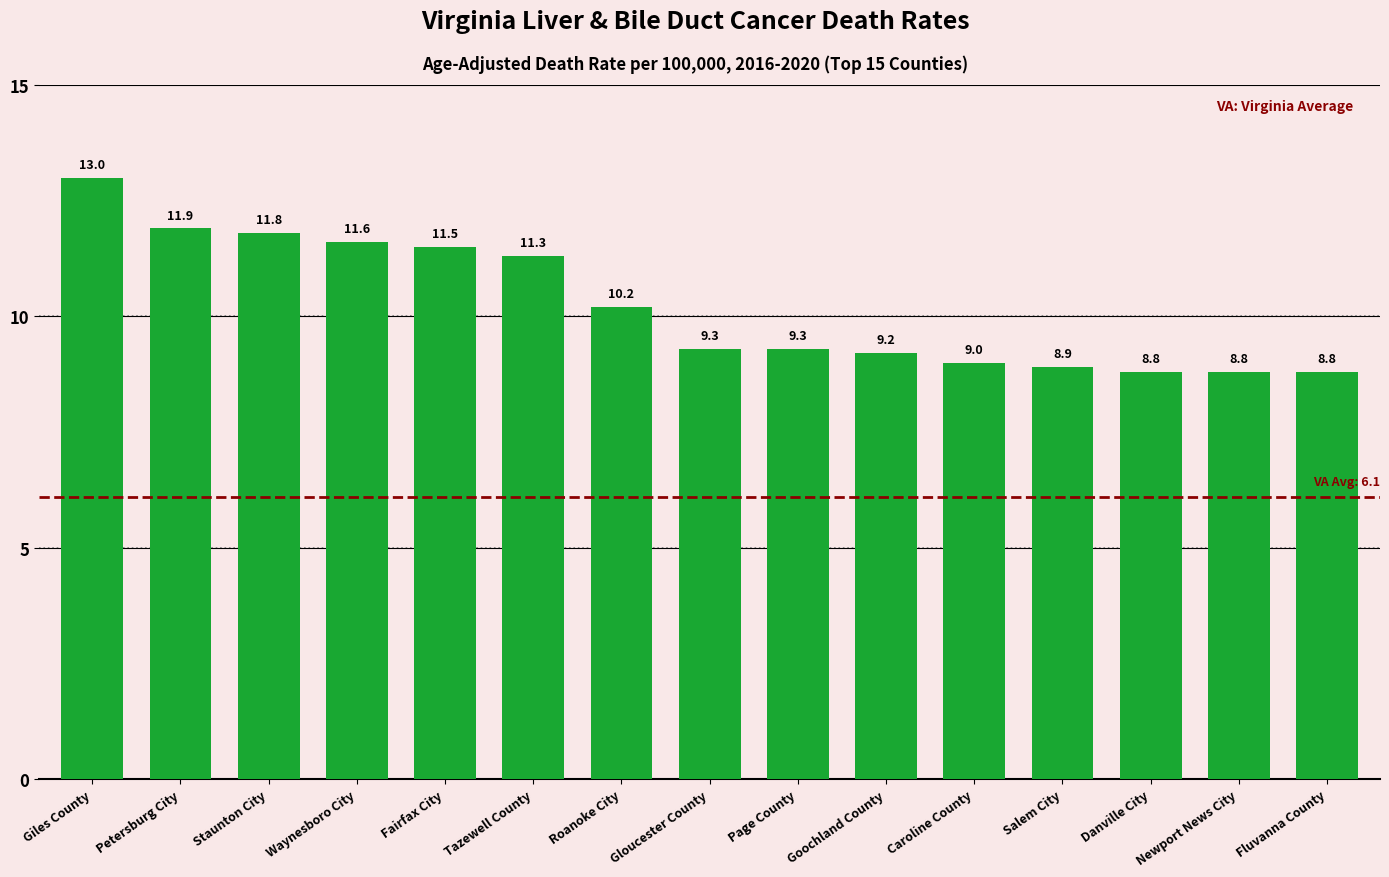

What position from the right is Danville City?

3